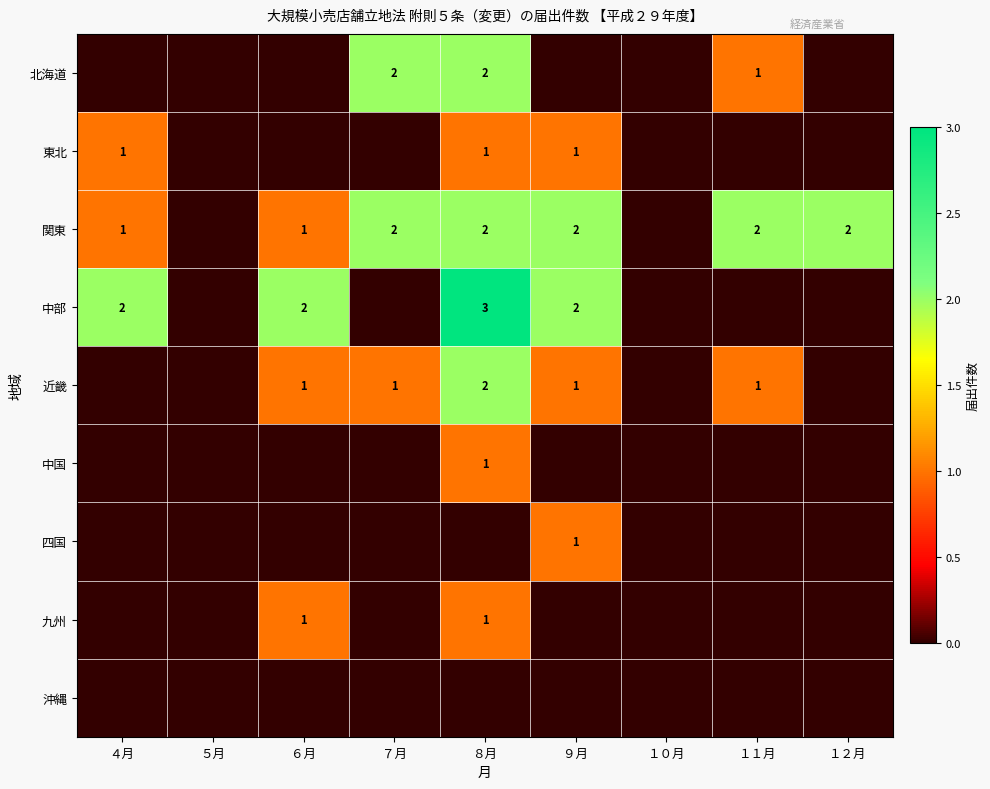

True or false: 関東 has a value of 3 at １２月.

False